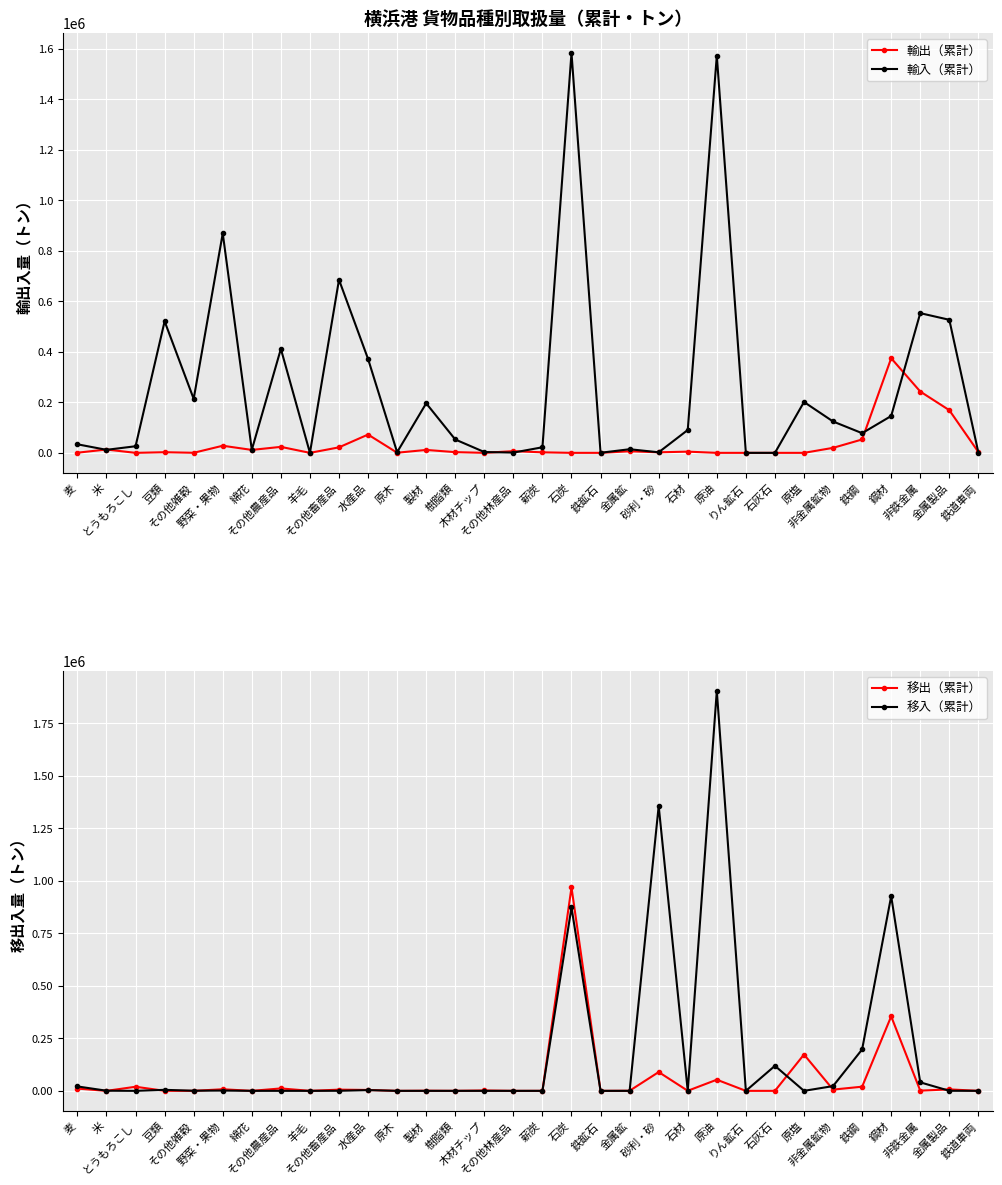

Is the value of 移出（累計） at 金属鉱 greater than the value of 輸出（累計） at 金属製品?

No